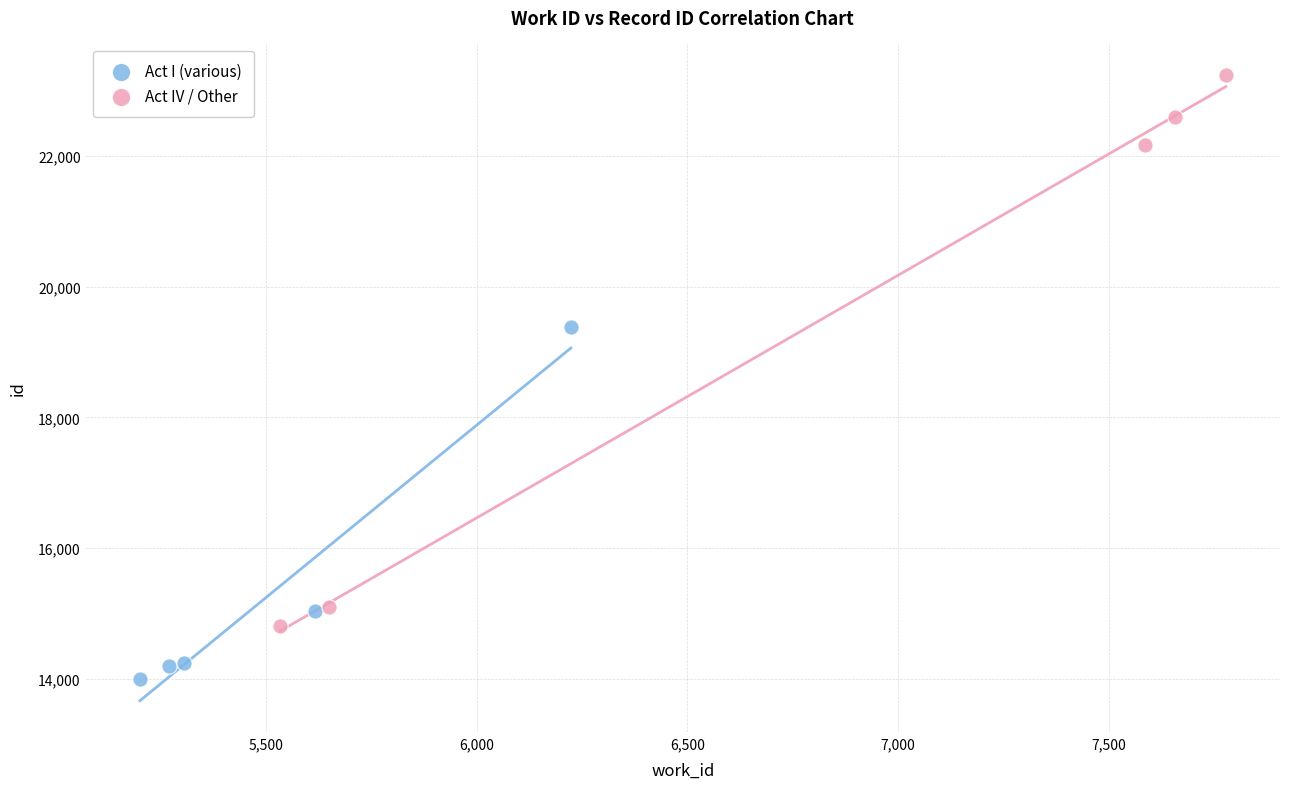

Which series contains the highest Y value?

Act IV / Other